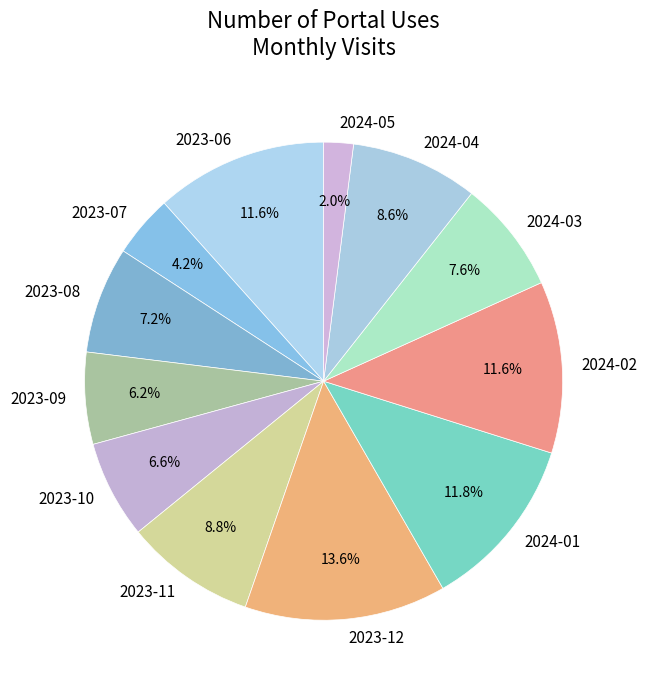

Is it true that 2023-10 is 7% of the pie?

True